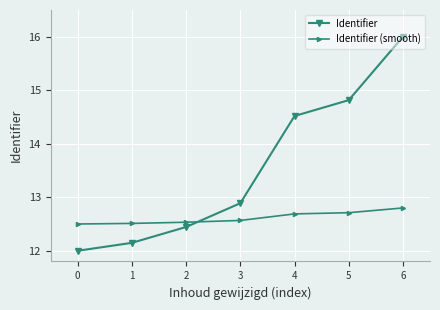

At which label does Identifier (smooth) reach its peak?

6